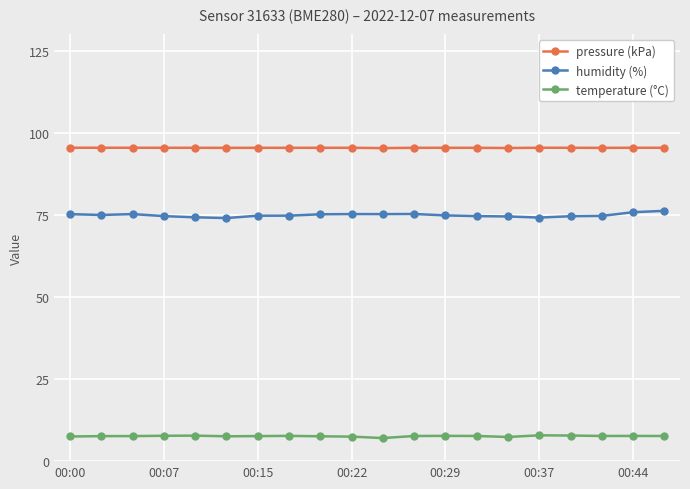

What is the average value of the temperature (°C) series?

7.6